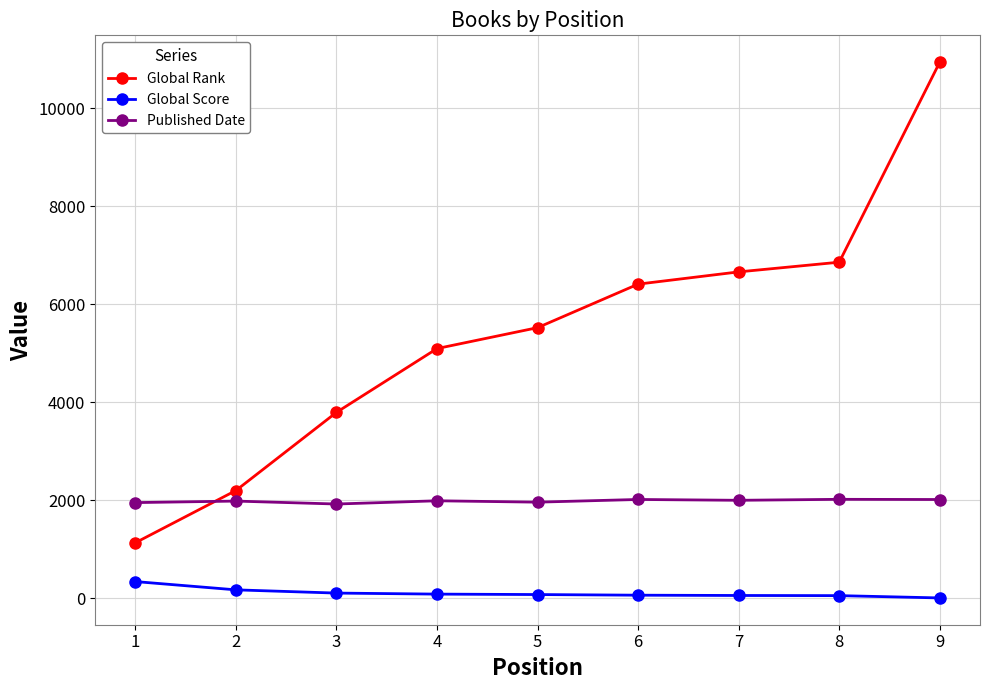

Which series has the largest total across all categories?

Global Rank